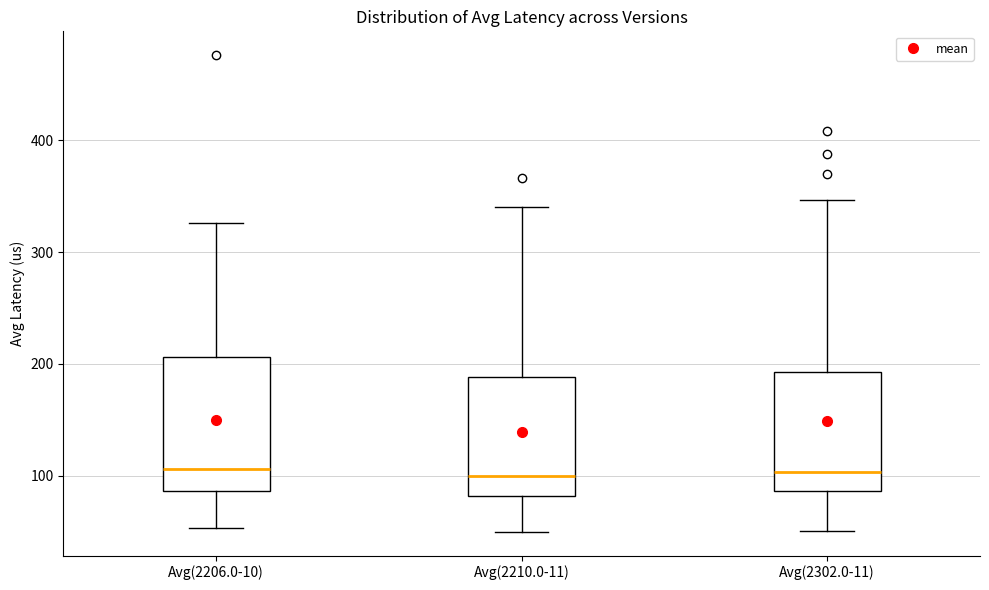

Reading left to right, read every box against the y-axis: the position of its median line, the range the box covers, and the ends of its whiskers. The values are not printed on the chart, so give them approximately, as read against the axis.

Avg(2206.0-10): median 110, box 90 to 210, whiskers 50 to 330
Avg(2210.0-11): median 100, box 80 to 190, whiskers 50 to 340
Avg(2302.0-11): median 100, box 90 to 190, whiskers 50 to 350